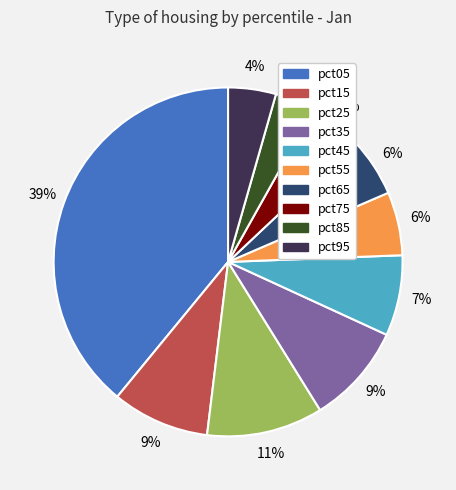

Which has a higher value, pct05 or pct45?

pct05